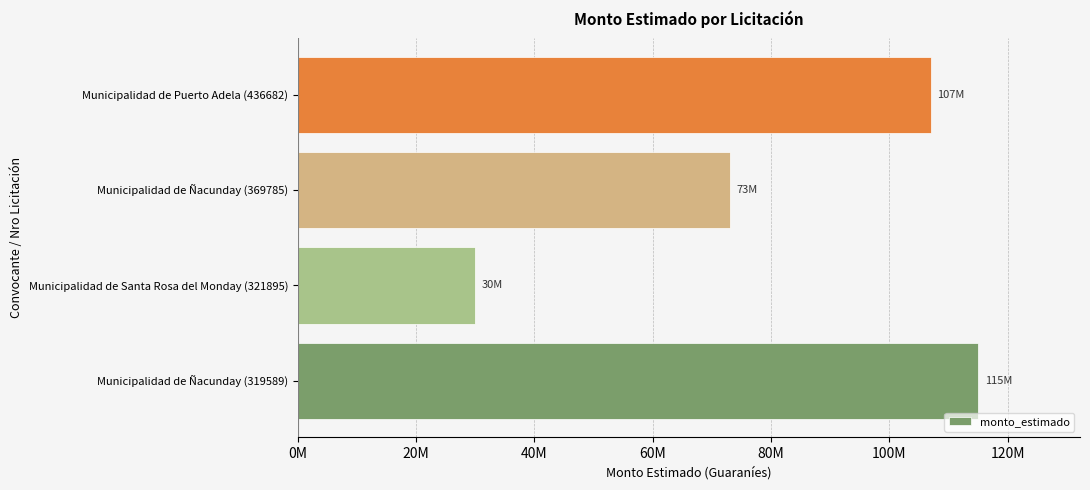

Rank the categories by value from lowest to highest.

Municipalidad de Santa Rosa del Monday (321895), Municipalidad de Ñacunday (369785), Municipalidad de Puerto Adela (436682), Municipalidad de Ñacunday (319589)